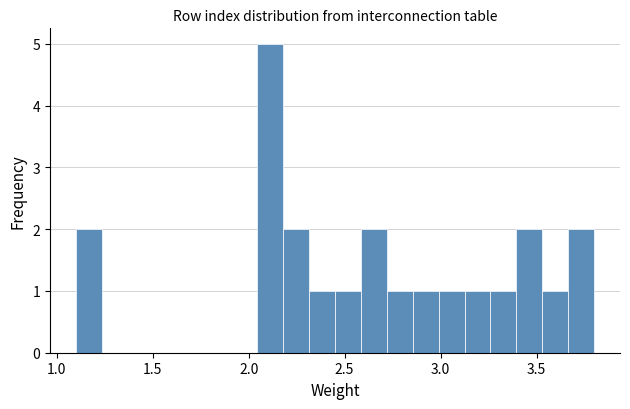

Around what value on the x-axis is the tallest bar? Give the approximate position of its centre, as read against the axis.

2.10